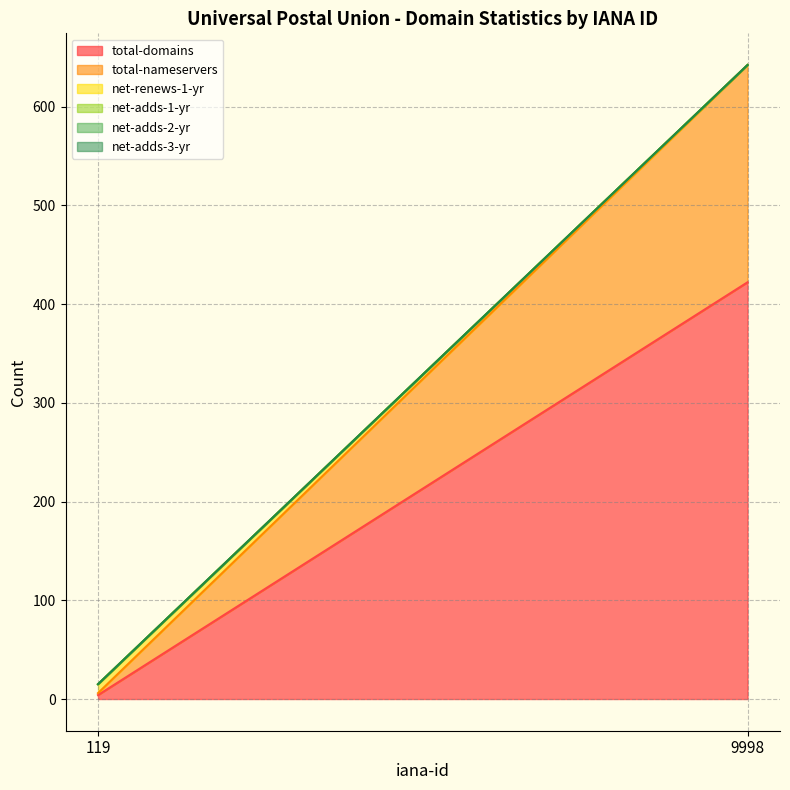

What value does the total-nameservers series have at 9998, to the nearest 50?

200